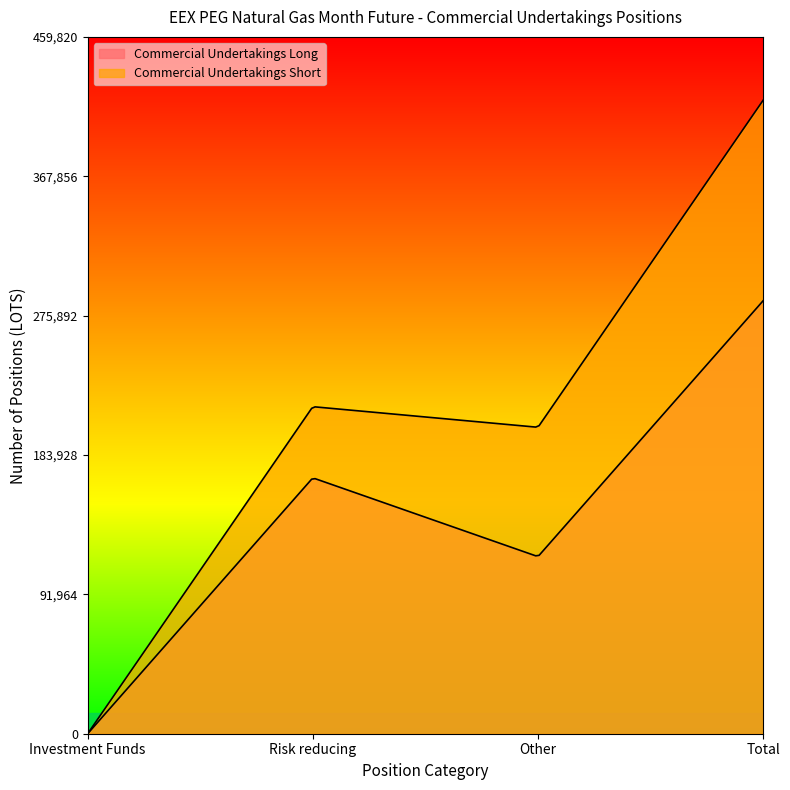

Reading left to right, transcribe all the data shown in this chart.

Commercial Undertakings Long: Investment Funds=0	Risk reducing=168834	Other=116868	Total=285702
Commercial Undertakings Short: Investment Funds=0	Risk reducing=215807	Other=202212	Total=418019